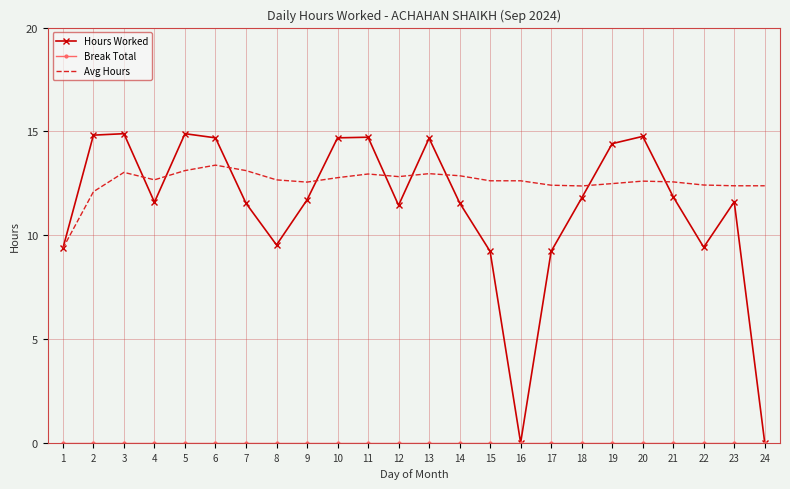

What is the maximum value shown in the chart?

14.9